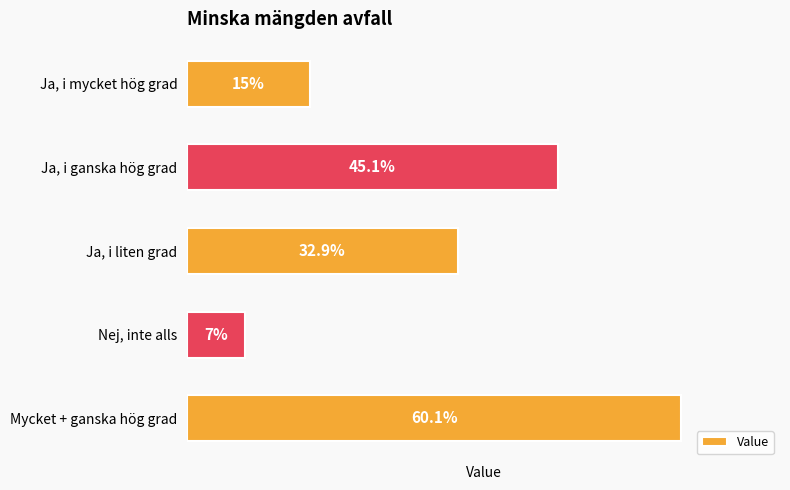

Which label corresponds to the largest value in the chart?

Mycket + ganska hög grad